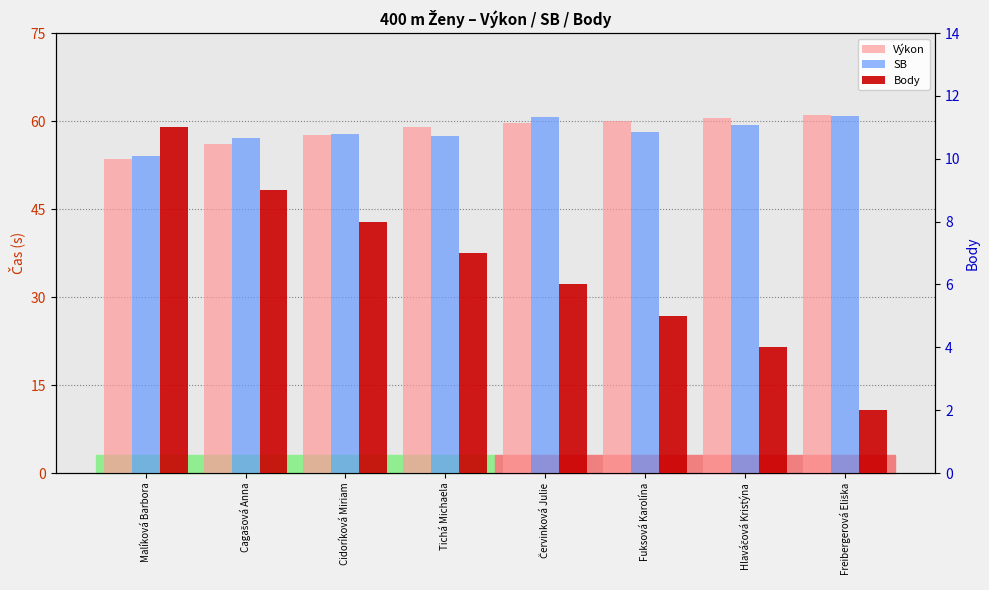

At how many categories does at least one series exceed 34?

8